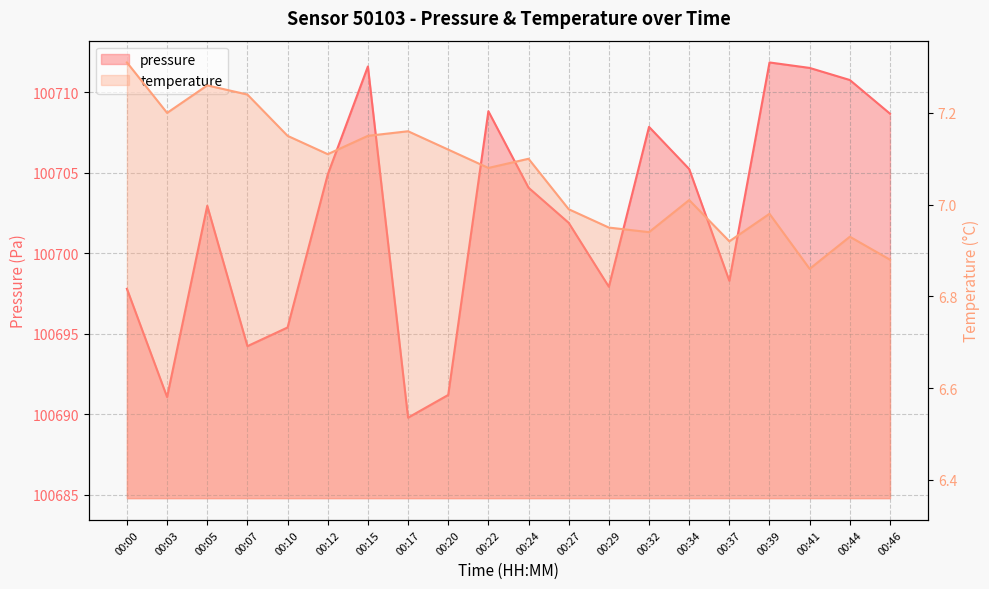

List the labels in order of pressure value, smallest first.

00:17, 00:03, 00:20, 00:07, 00:10, 00:00, 00:29, 00:37, 00:27, 00:05, 00:24, 00:12, 00:34, 00:32, 00:46, 00:22, 00:44, 00:41, 00:15, 00:39